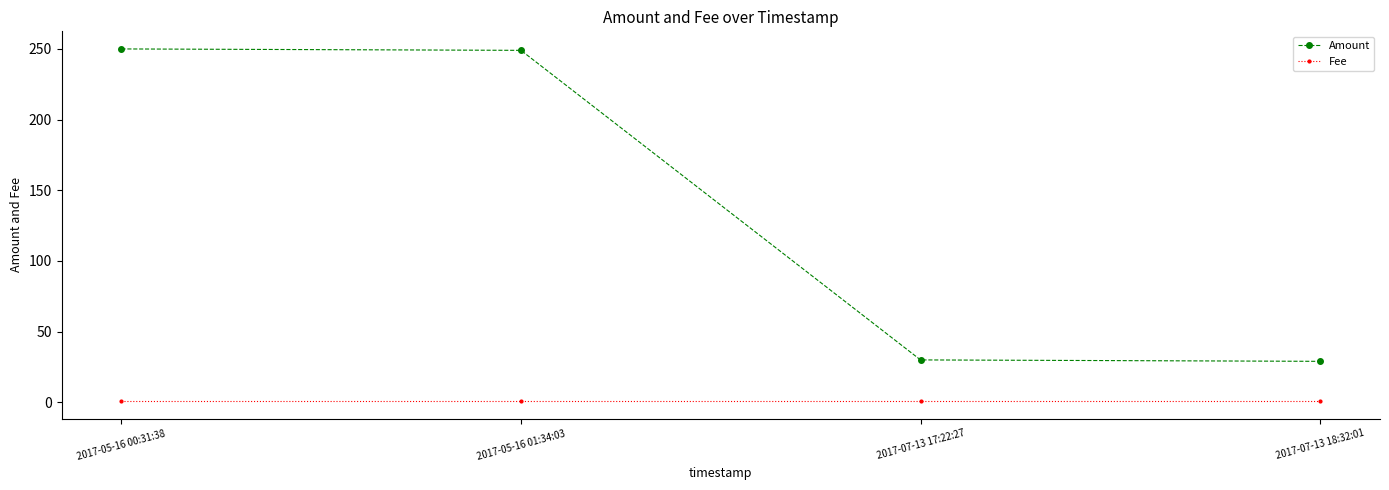

List the series in order of their peak value, highest first.

Amount, Fee